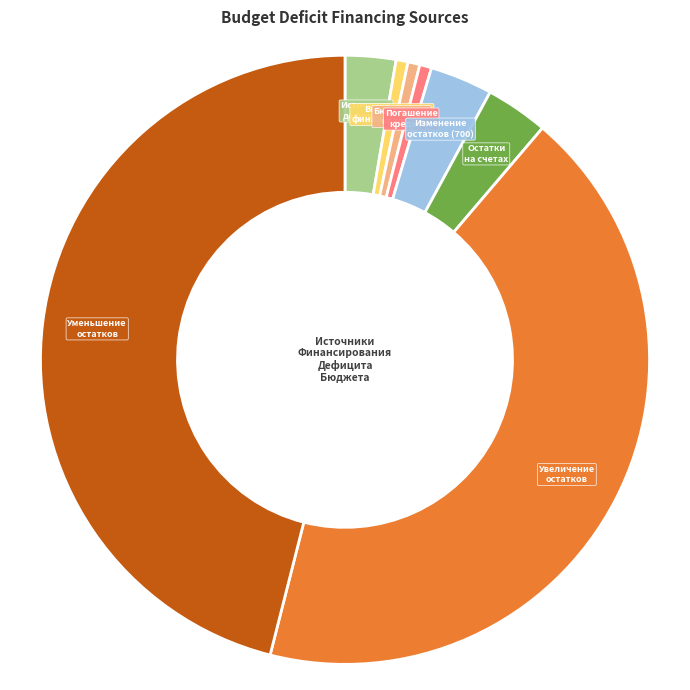

Is the sum of Увеличение остатков and Внутреннее финансирование greater than half?

No